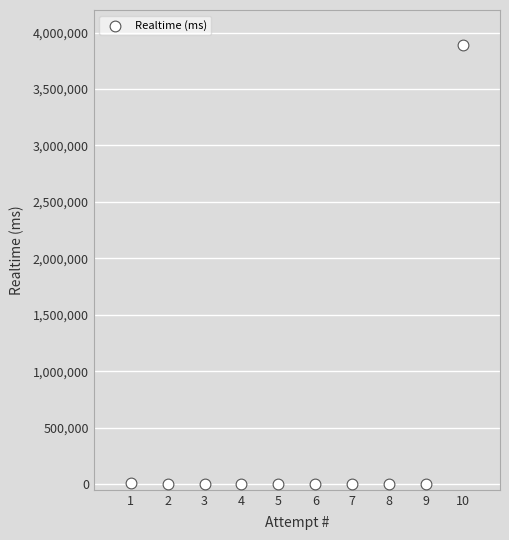

What is the range of X values (max minus min)?

9